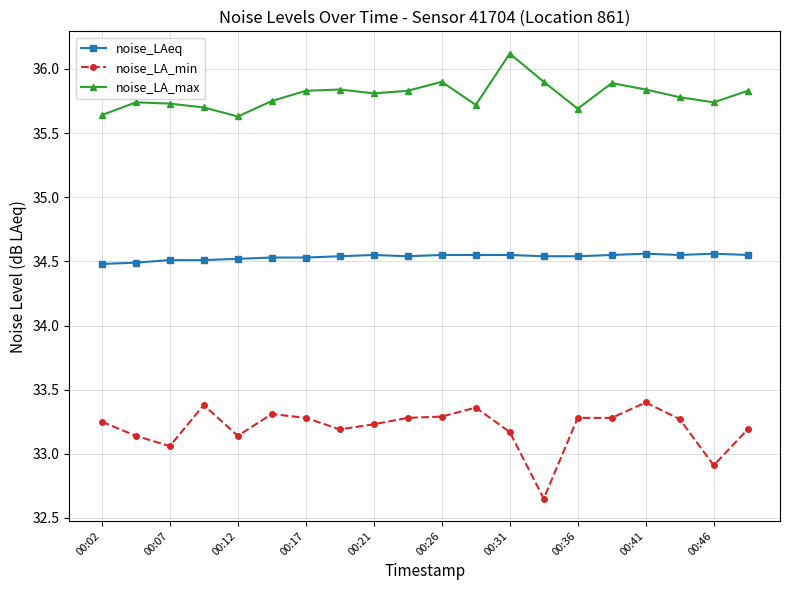

Count the noise_LAeq values in the range 34 to 35.

20